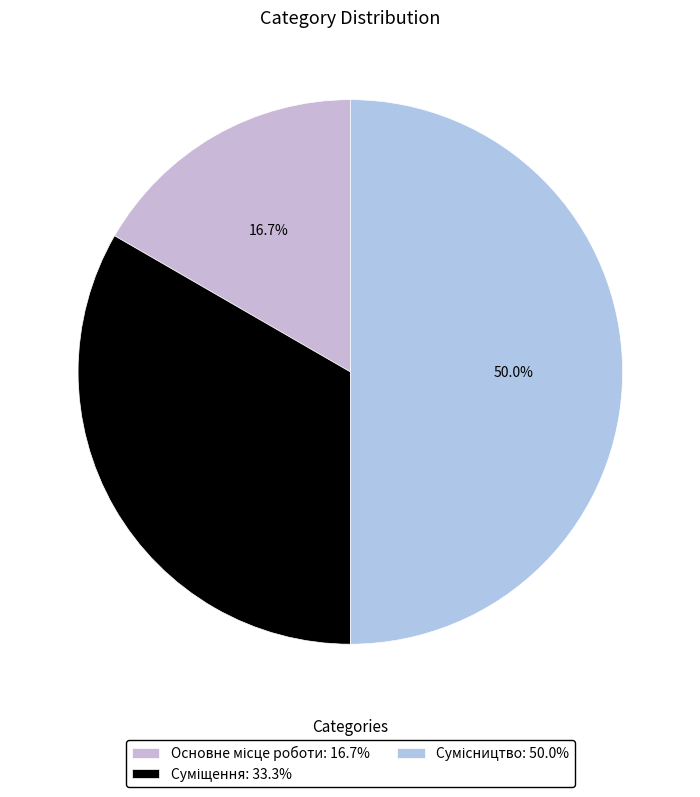

How many segments does this pie chart have?

3